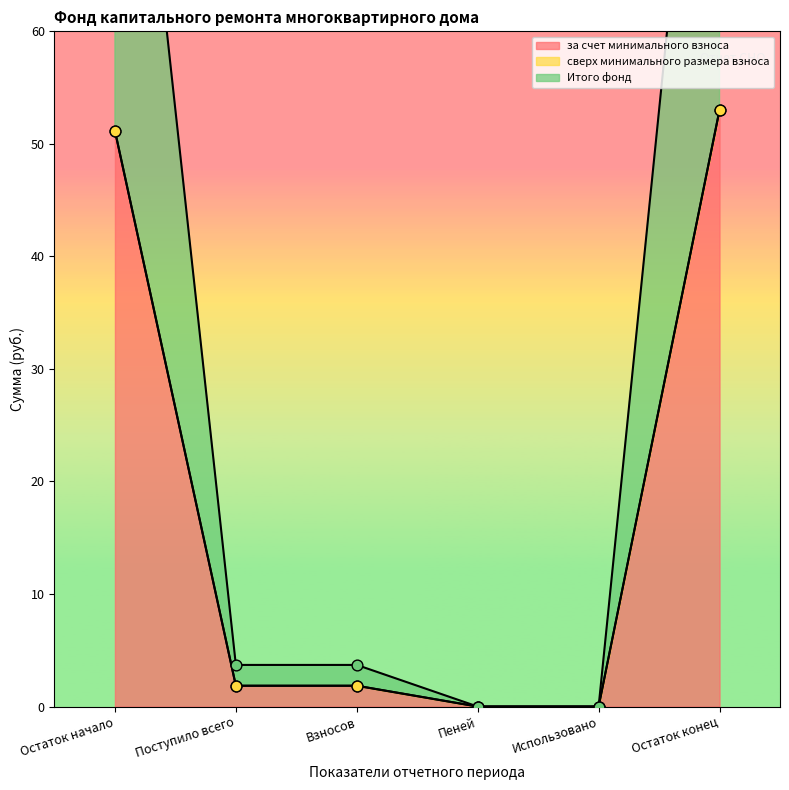

The value of за счет минимального взноса at Пеней is 32.7. True or false?

False